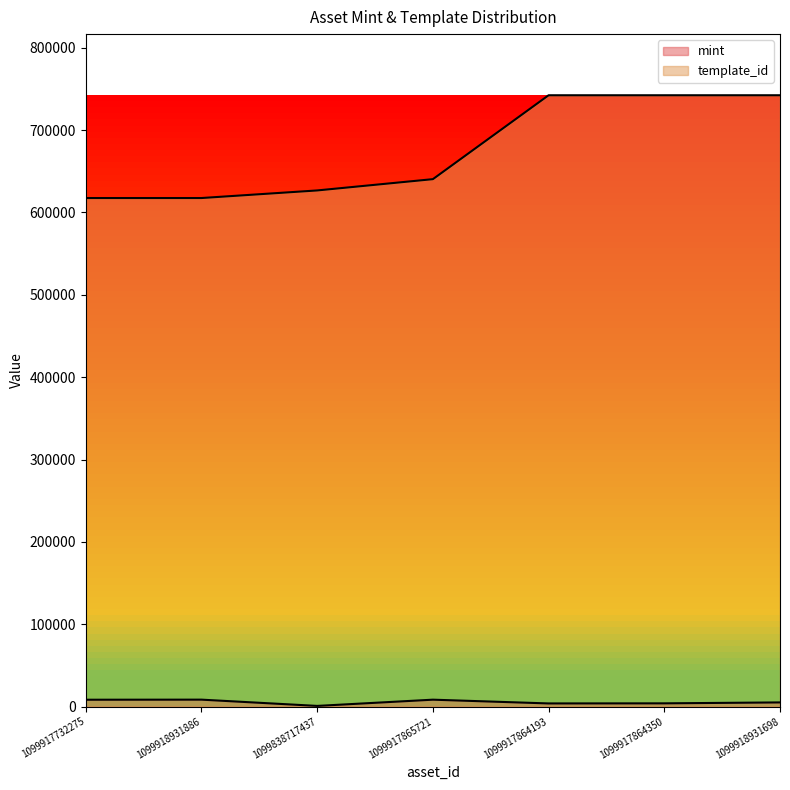

What are all the series names shown in the legend?

mint, template_id